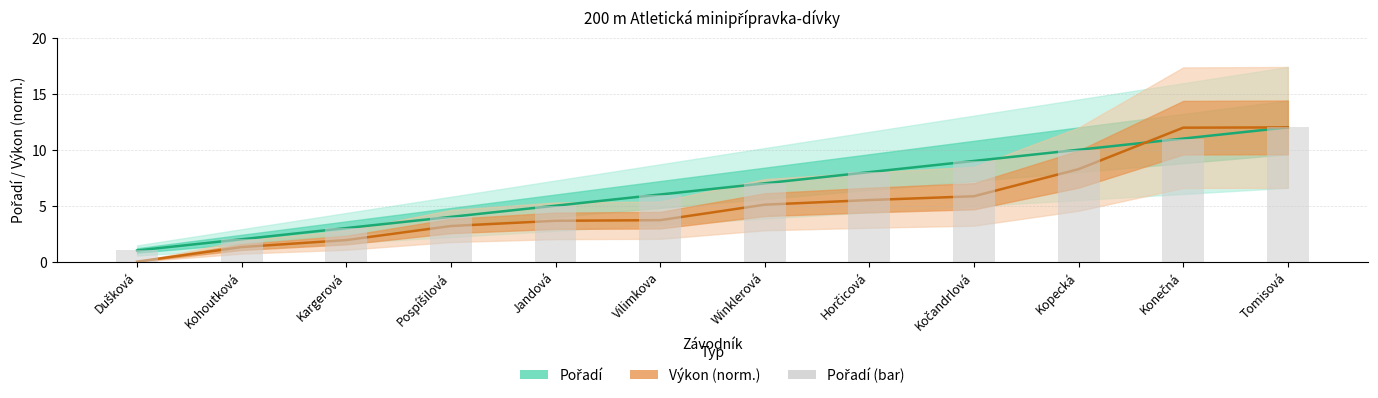

What is the value of the Výkon (norm.) bar at the 3rd from the left?

1.9